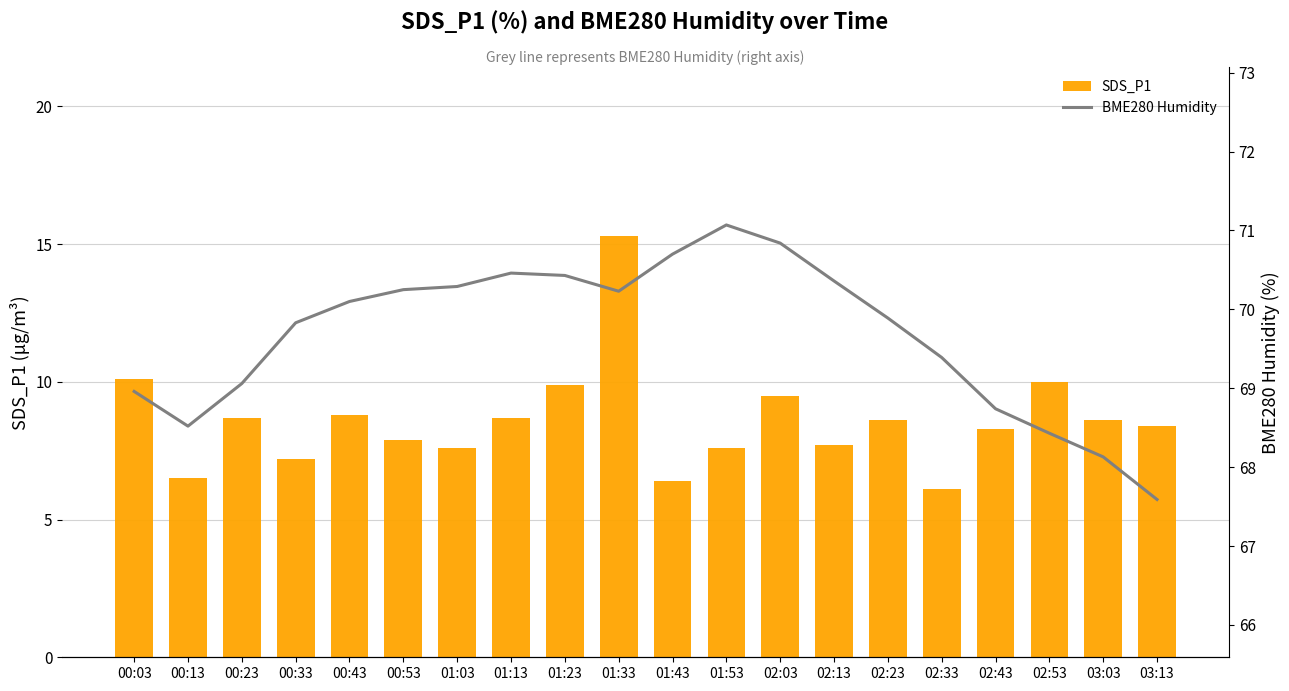

Reading left to right, list all the values displayed in this chart.

SDS_P1: 00:03=10.1	00:13=6.5	00:23=8.7	00:33=7.2	00:43=8.8	00:53=7.9	01:03=7.6	01:13=8.7	01:23=9.9	01:33=15.3	01:43=6.4	01:53=7.6	02:03=9.5	02:13=7.7	02:23=8.6	02:33=6.1	02:43=8.3	02:53=10.0	03:03=8.6	03:13=8.4
BME280 Humidity: 00:03=69.0	00:13=68.5	00:23=69.1	00:33=69.8	00:43=70.1	00:53=70.2	01:03=70.3	01:13=70.5	01:23=70.4	01:33=70.2	01:43=70.7	01:53=71.1	02:03=70.8	02:13=70.4	02:23=69.9	02:33=69.4	02:43=68.7	02:53=68.4	03:03=68.1	03:13=67.6